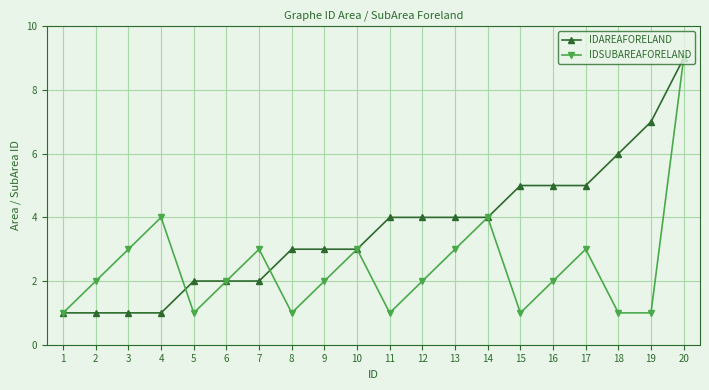

What is the sum of the IDAREAFORELAND values at 19 and 10?

10